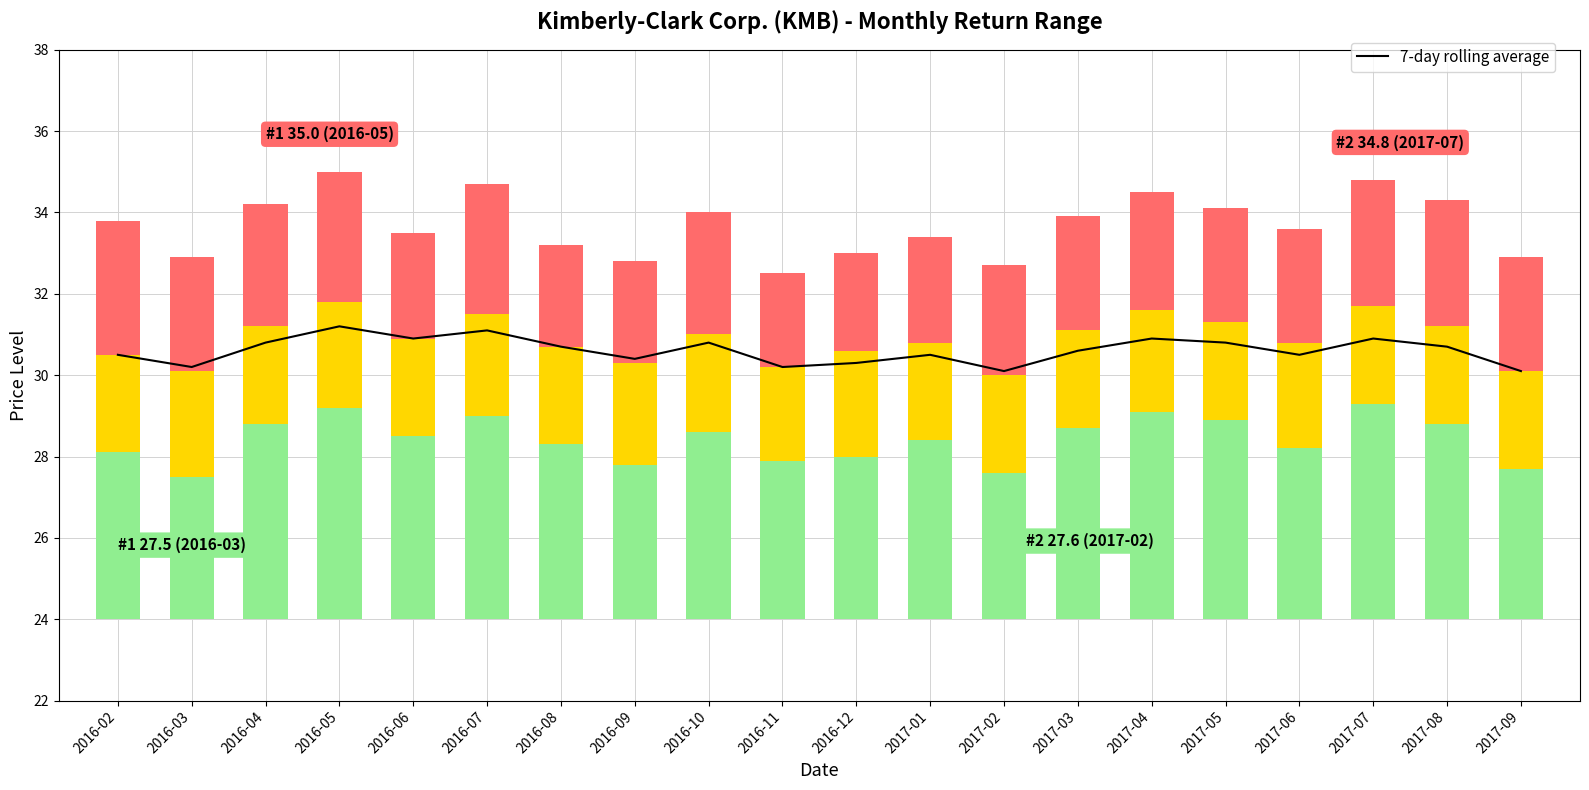

Reading left to right, transcribe all the data shown in this chart.

7-day rolling average: 30.5	30.2	30.8	31.2	30.9	31.1	30.7	30.4	30.8	30.2	30.3	30.5	30.1	30.6	30.9	30.8	30.5	30.9	30.7	30.1
KMB Min: 4.1	3.5	4.8	5.2	4.5	5.0	4.3	3.8	4.6	3.9	4.0	4.4	3.6	4.7	5.1	4.9	4.2	5.3	4.8	3.7
KMB Mid: 2.4	2.6	2.4	2.6	2.4	2.5	2.4	2.5	2.4	2.3	2.6	2.4	2.4	2.4	2.5	2.4	2.6	2.4	2.4	2.4
KMB Max: 3.3	2.8	3.0	3.2	2.6	3.2	2.5	2.5	3.0	2.3	2.4	2.6	2.7	2.8	2.9	2.8	2.8	3.1	3.1	2.8